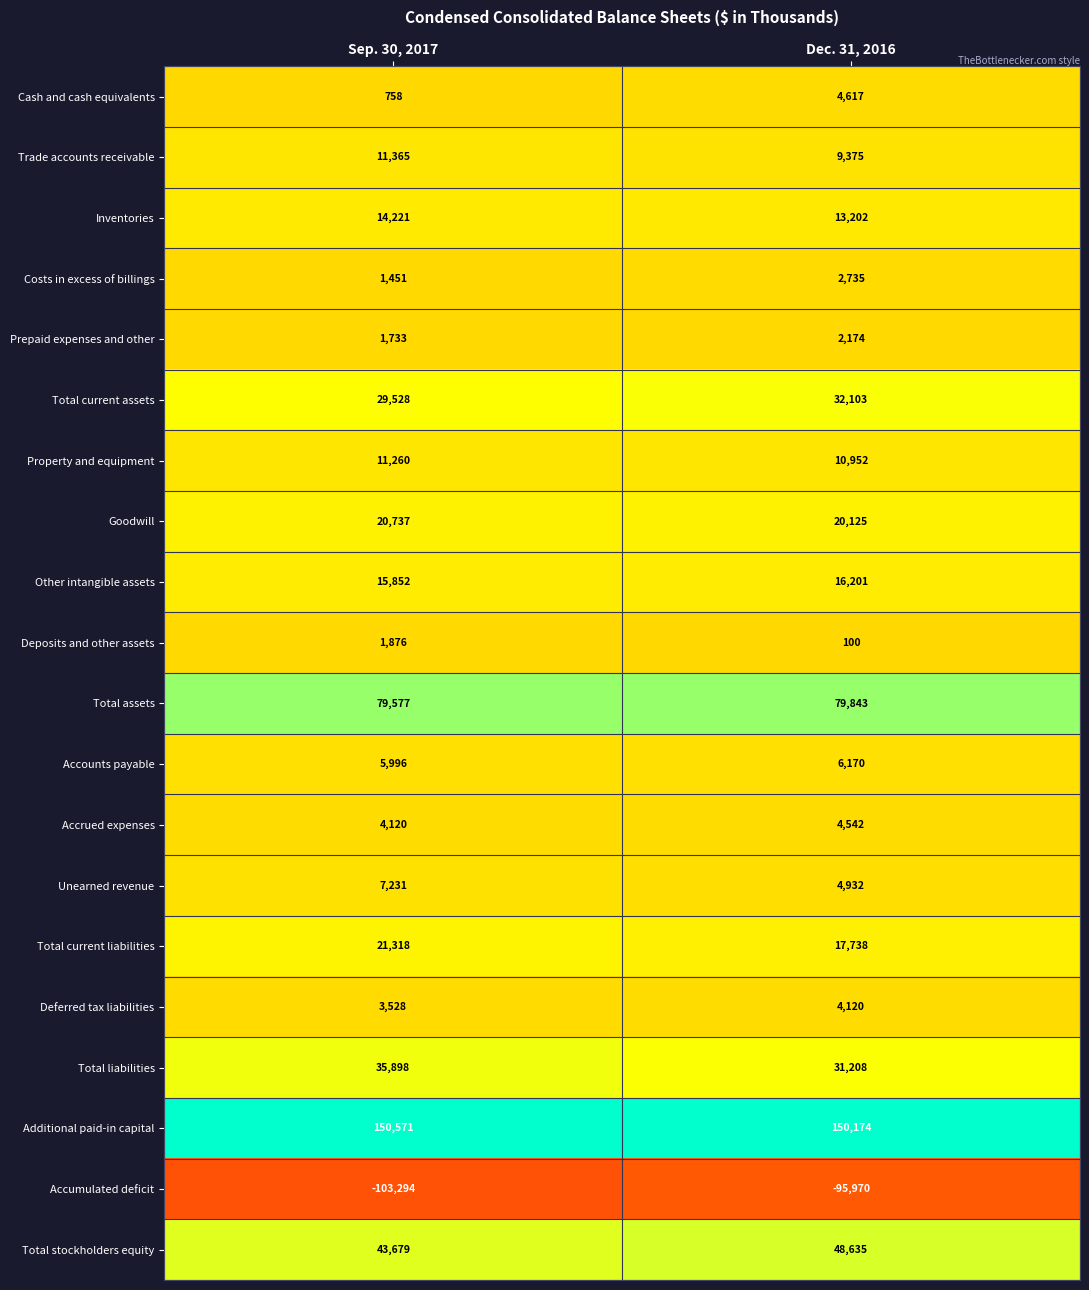

The value of Trade accounts receivable at Dec. 31, 2016 is 2263. True or false?

False